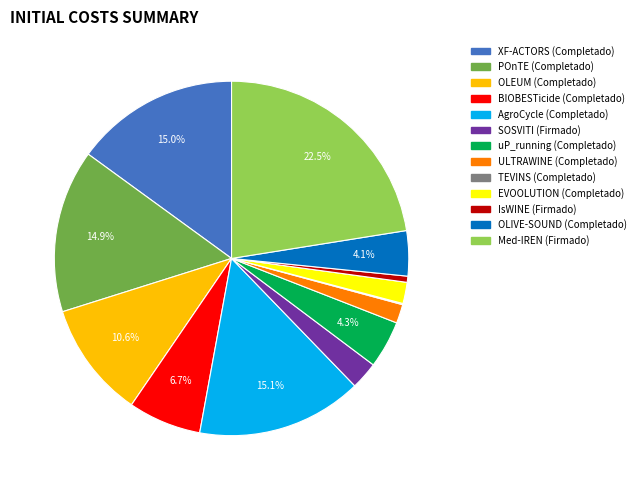

What is the ratio of the value at AgroCycle (Completado) to the value at POnTE (Completado)?

1.0